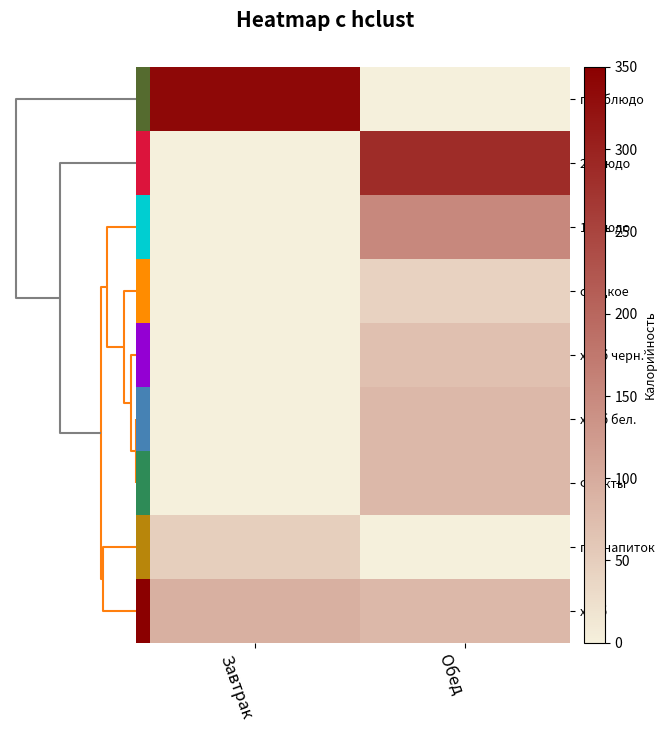

Rank the categories by хлеб value from highest to lowest.

Завтрак, Обед